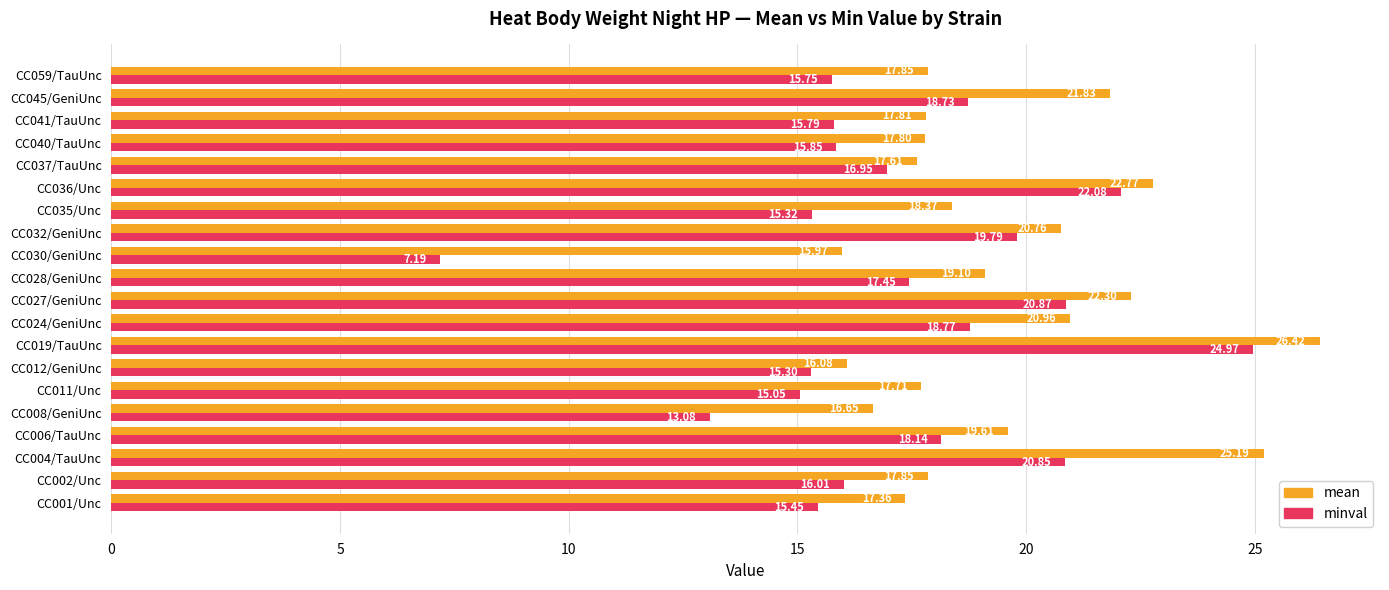

At how many categories does at least one series exceed 18?

10